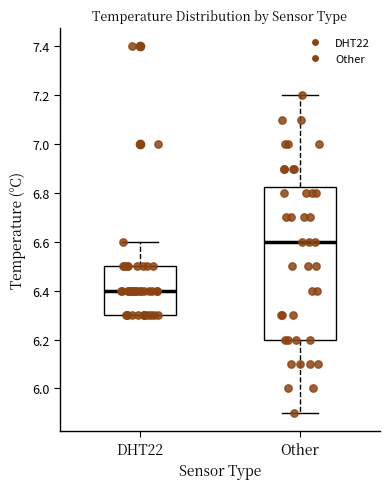

Where does the upper whisker of the box for Other end on the y-axis? The values are not printed on the chart, so give them approximately, as read against the axis.

7.20